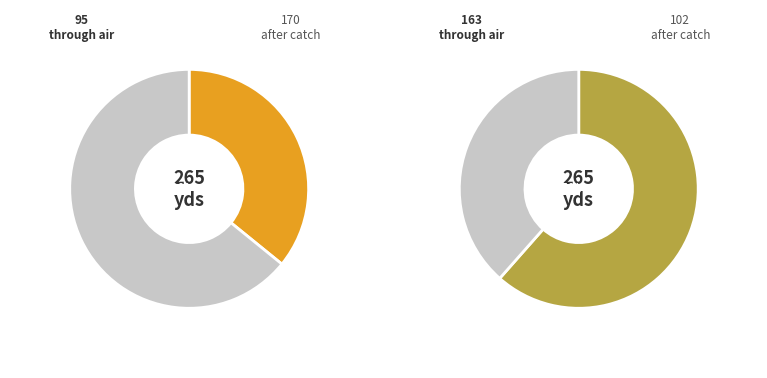

The NN slice represents 36% of the pie. True or false?

True